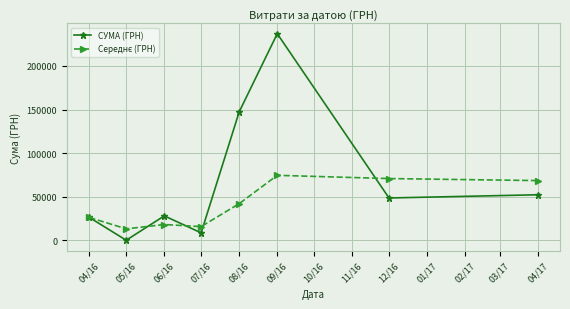

What is the spread (max minus min) of values at 04/17?

16259.8